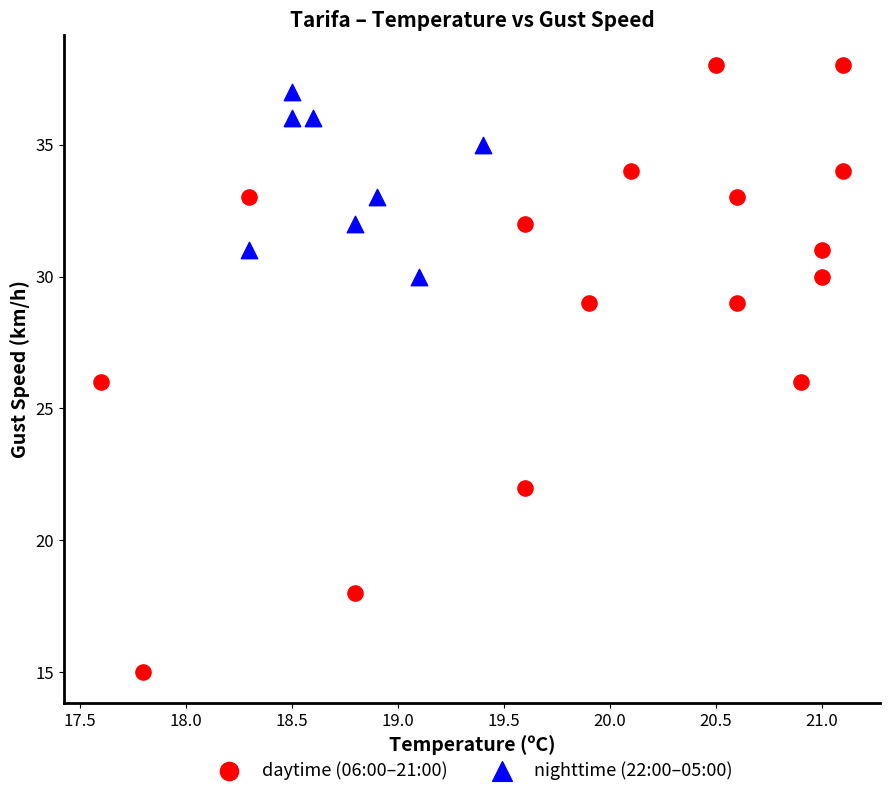

Which series reaches the minimum Y coordinate?

daytime (06:00–21:00)